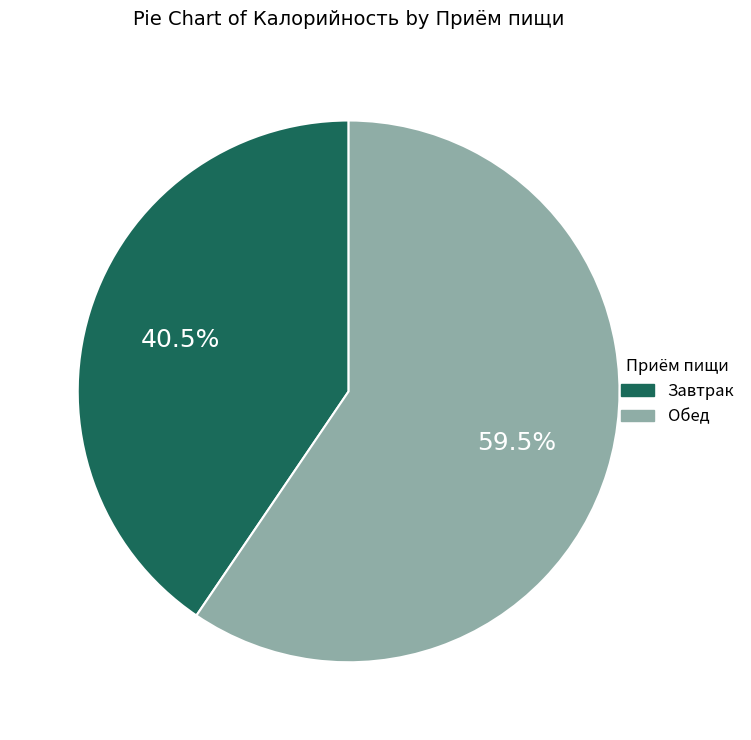

Is there any slice that represents more than half of the pie?

Yes